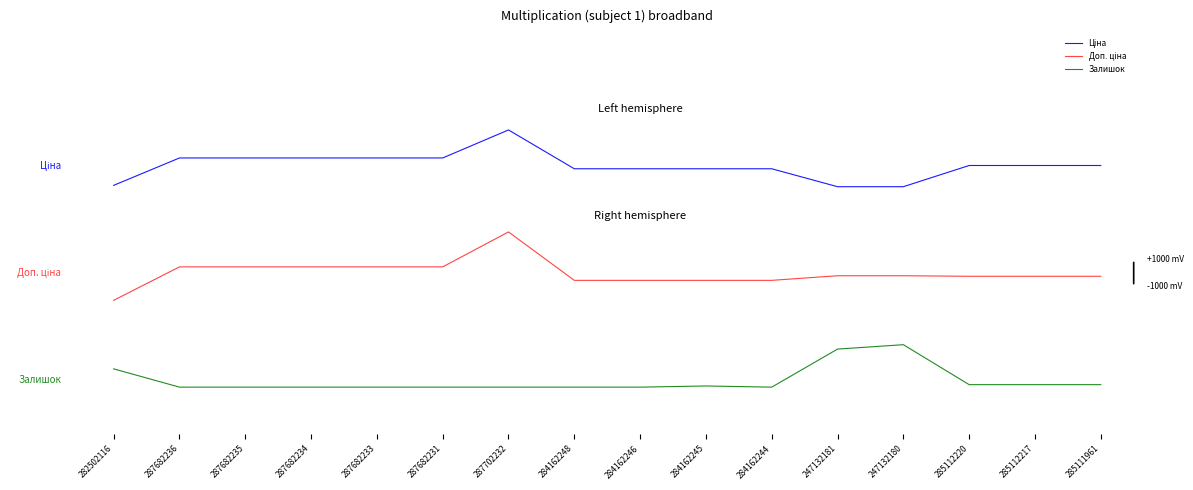

What is the minimum value for Доп. ціна?

-2035.0